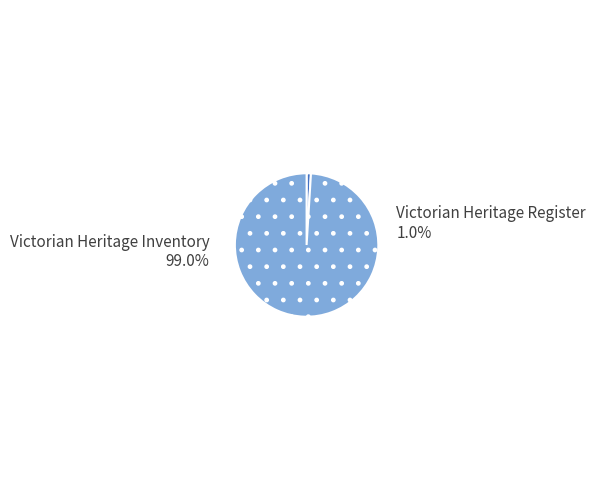

Does Victorian Heritage Register account for over 50% of the chart?

No